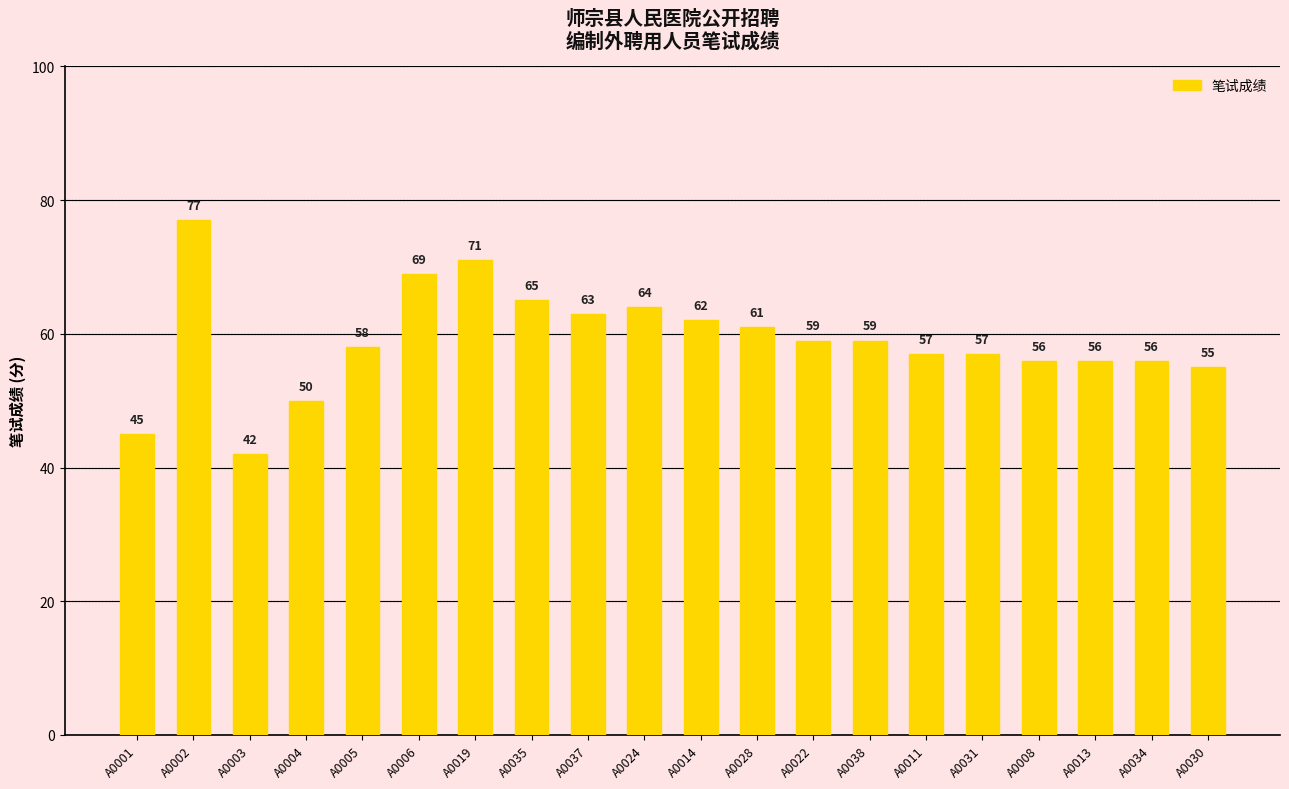

What is the change in value from A0014 to A0008?

-6